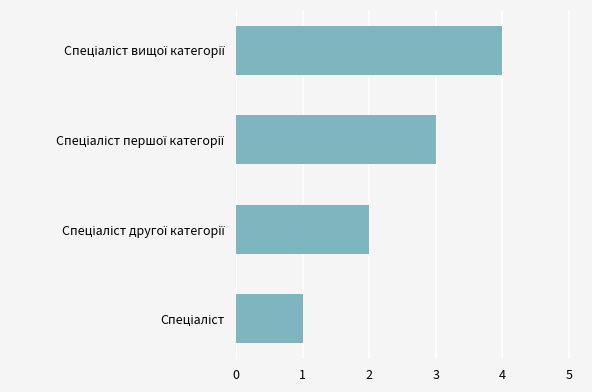

What is the smallest value displayed?

1